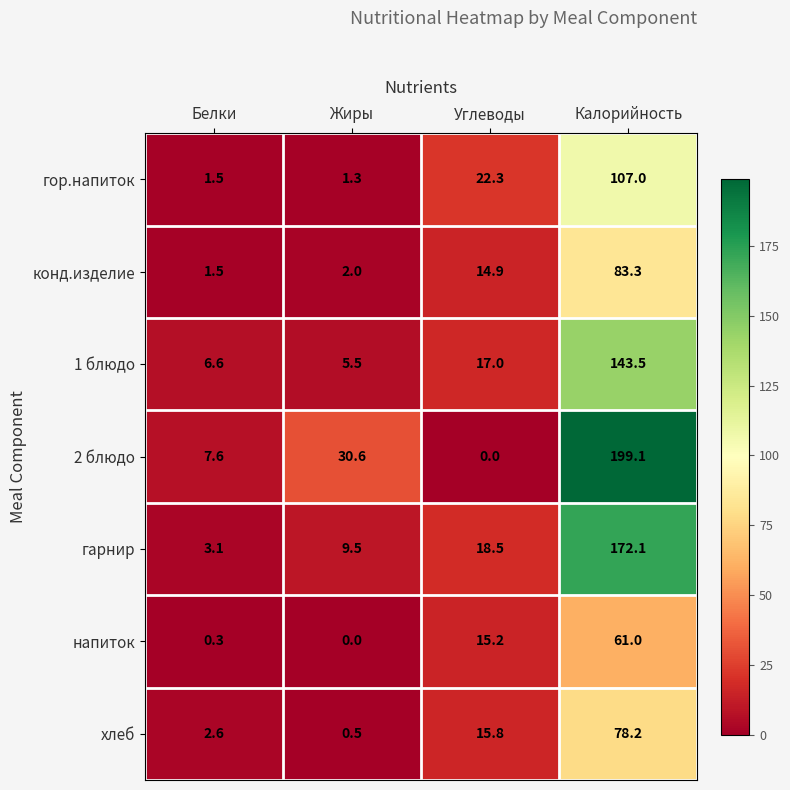

What is the average value of the конд.изделие series?

25.4